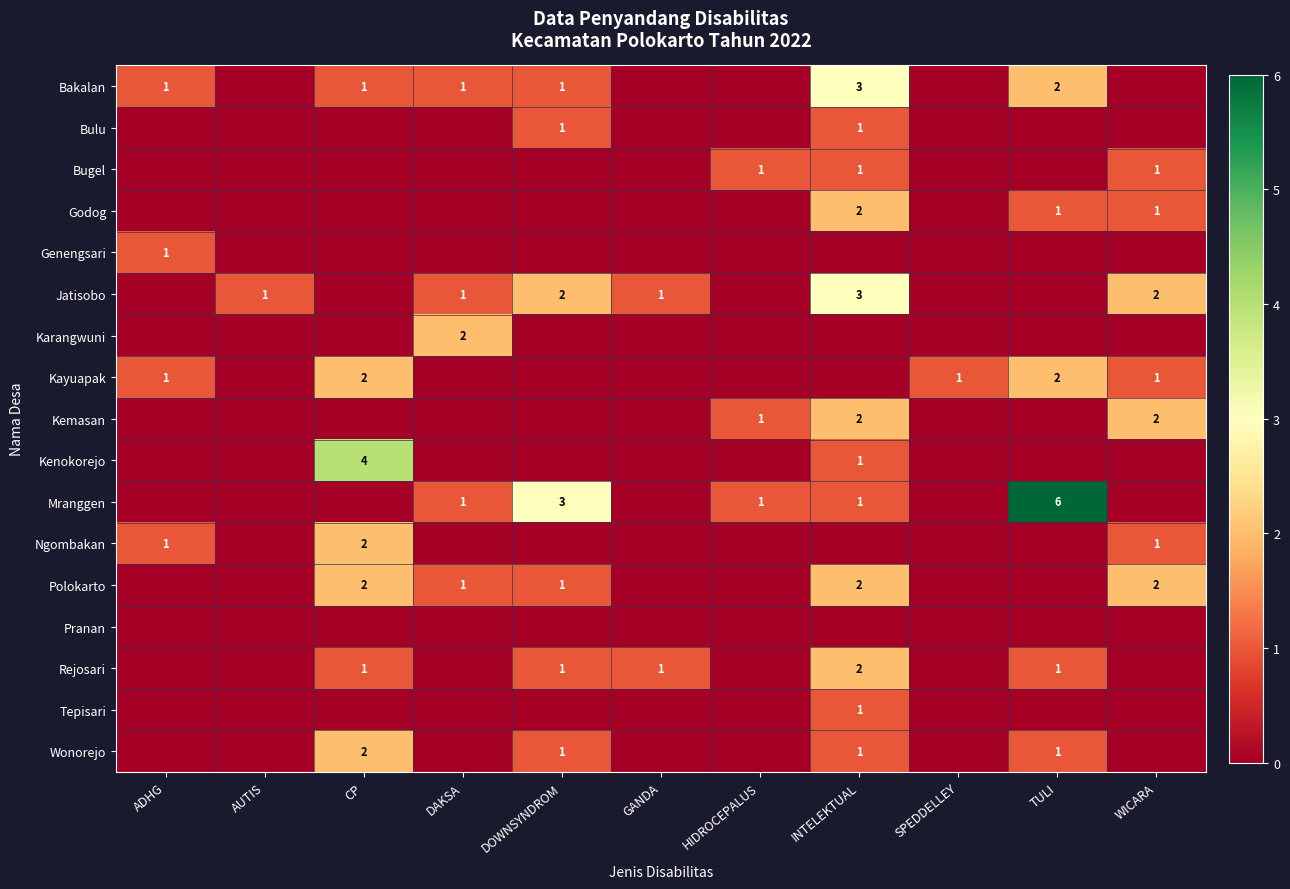

The Ngombakan series shows 2 at WICARA. True or false?

False